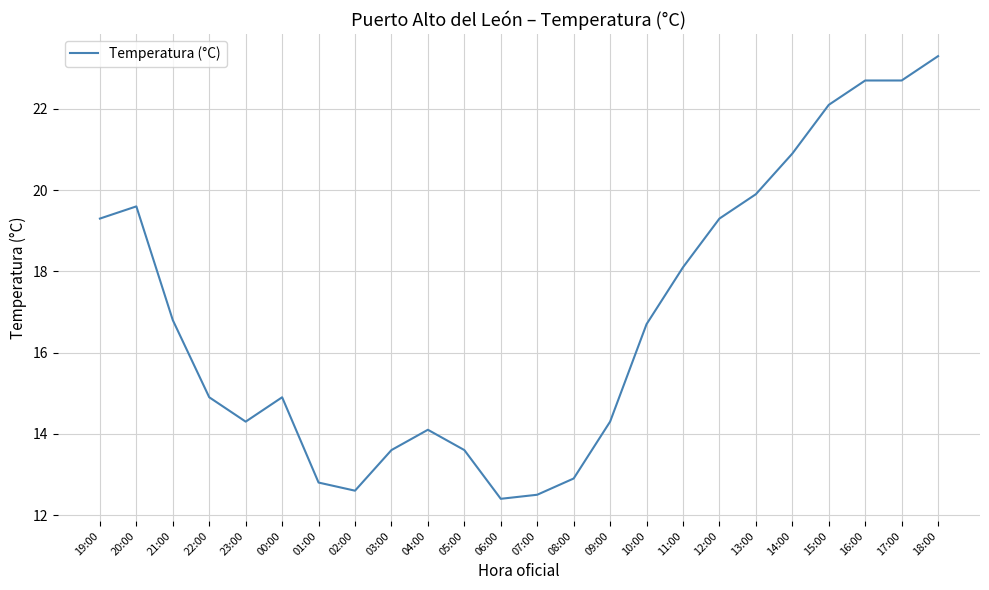

What is the change in value from 01:00 to 12:00?

+6.5